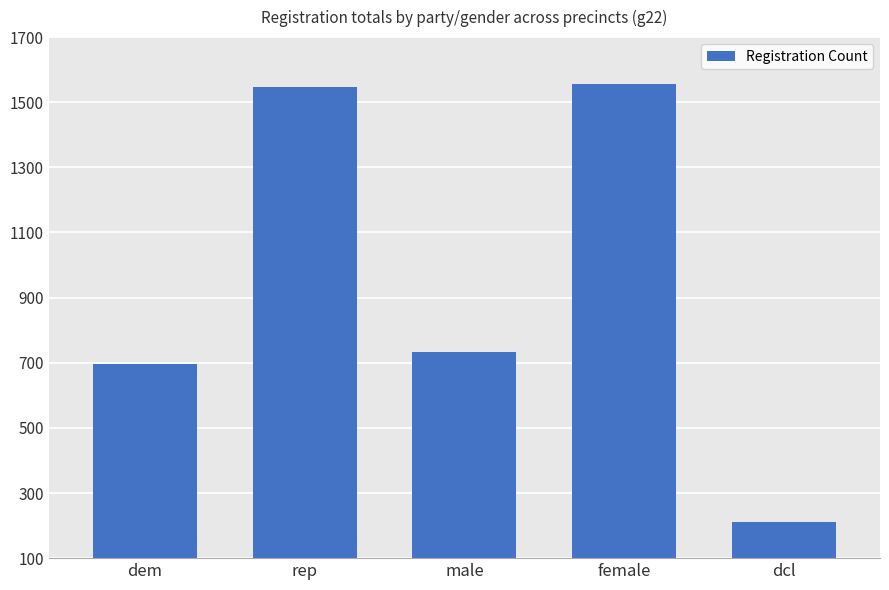

What position from the left is male?

3